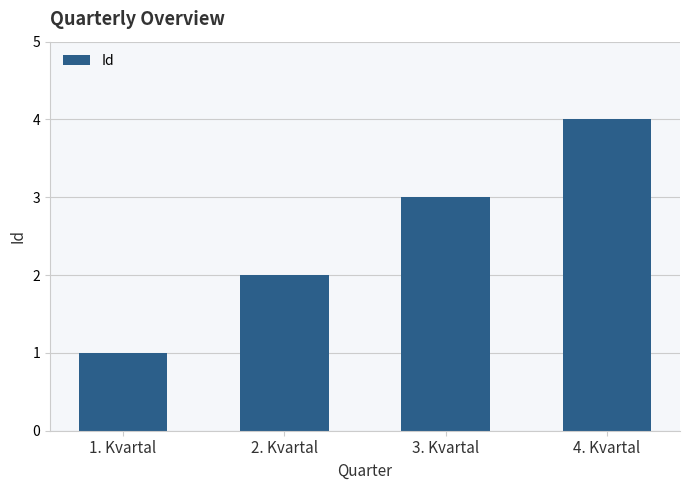

True or false: the data shows 1 at 1. Kvartal.

True